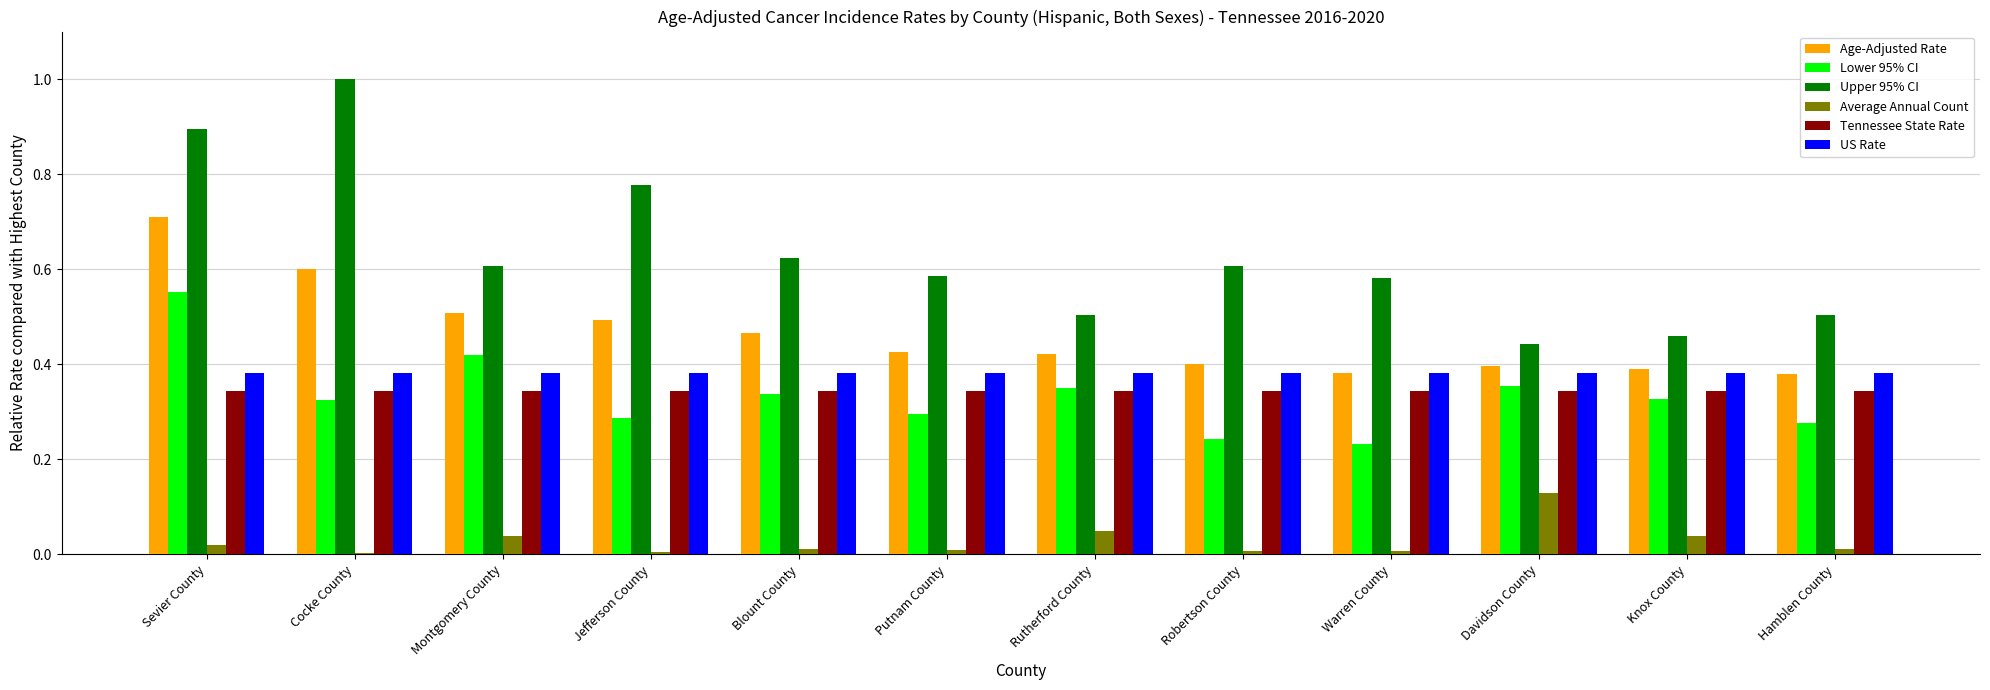

The Lower 95% CI series shows 0.3 at Hamblen County. True or false?

True